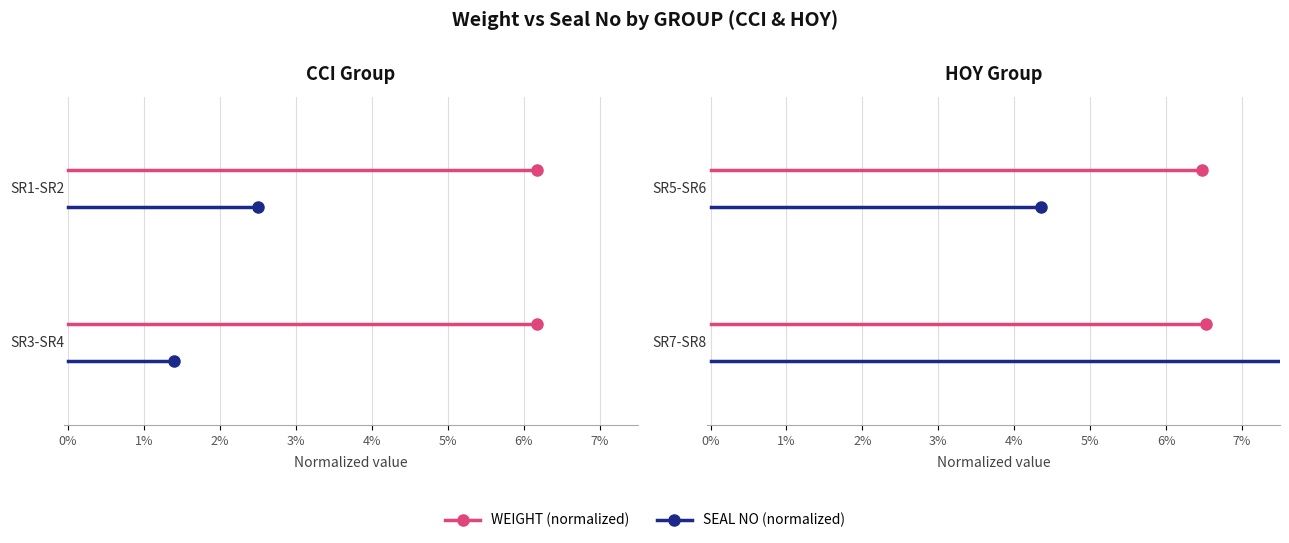

Rank the series by their average value, from highest to lowest.

WEIGHT (normalized), SEAL NO (normalized)